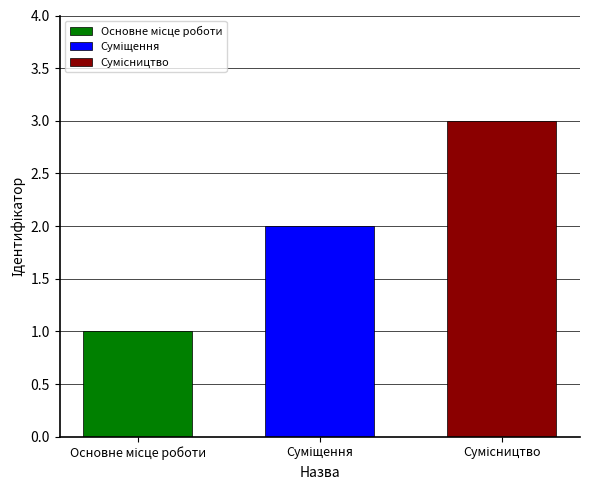

What is the greatest value displayed?

3